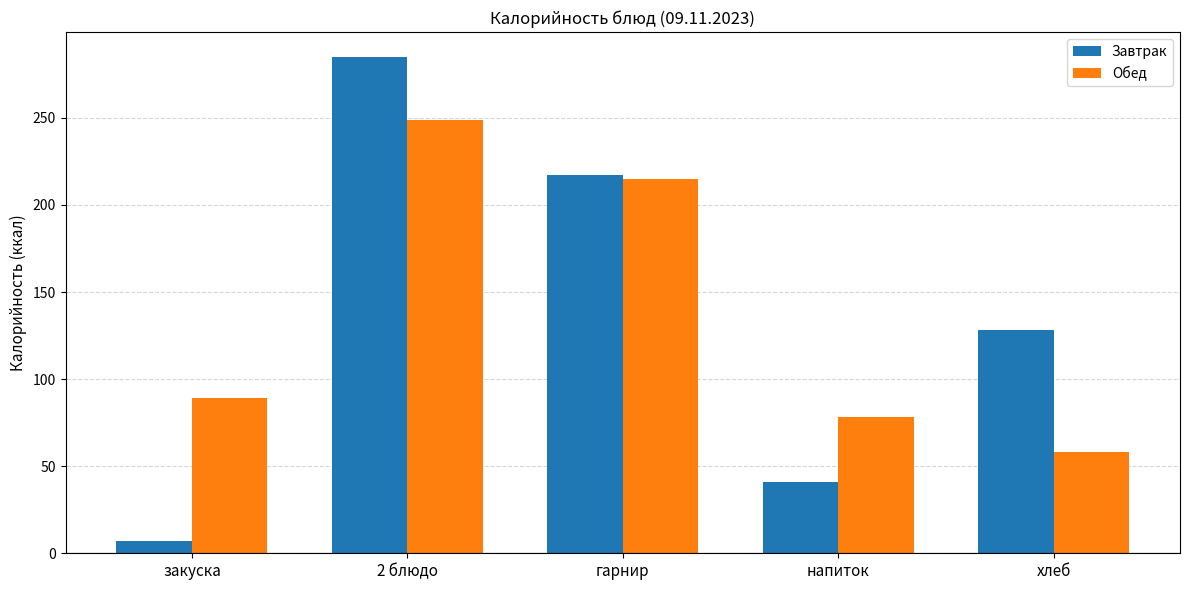

At хлеб, list the series in order from smallest to largest.

Обед, Завтрак